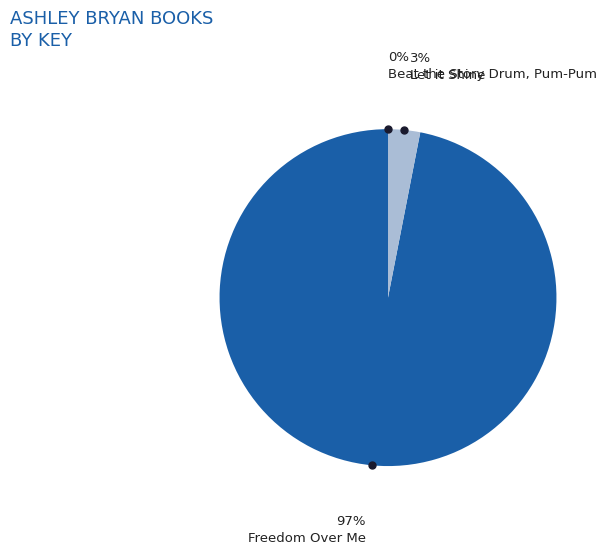

Does any single category account for the majority?

Yes